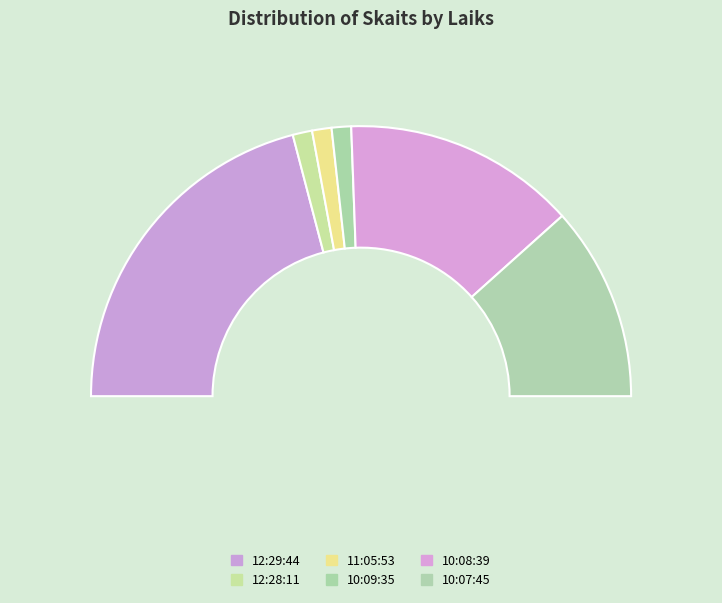

Is there any slice that represents more than half of the pie?

No